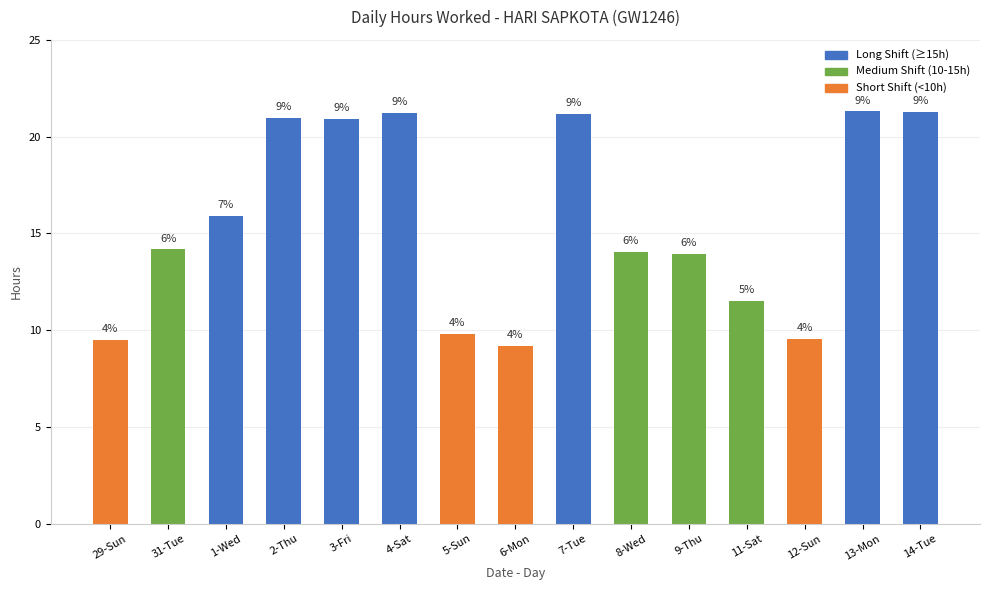

What position from the left is 4-Sat?

6